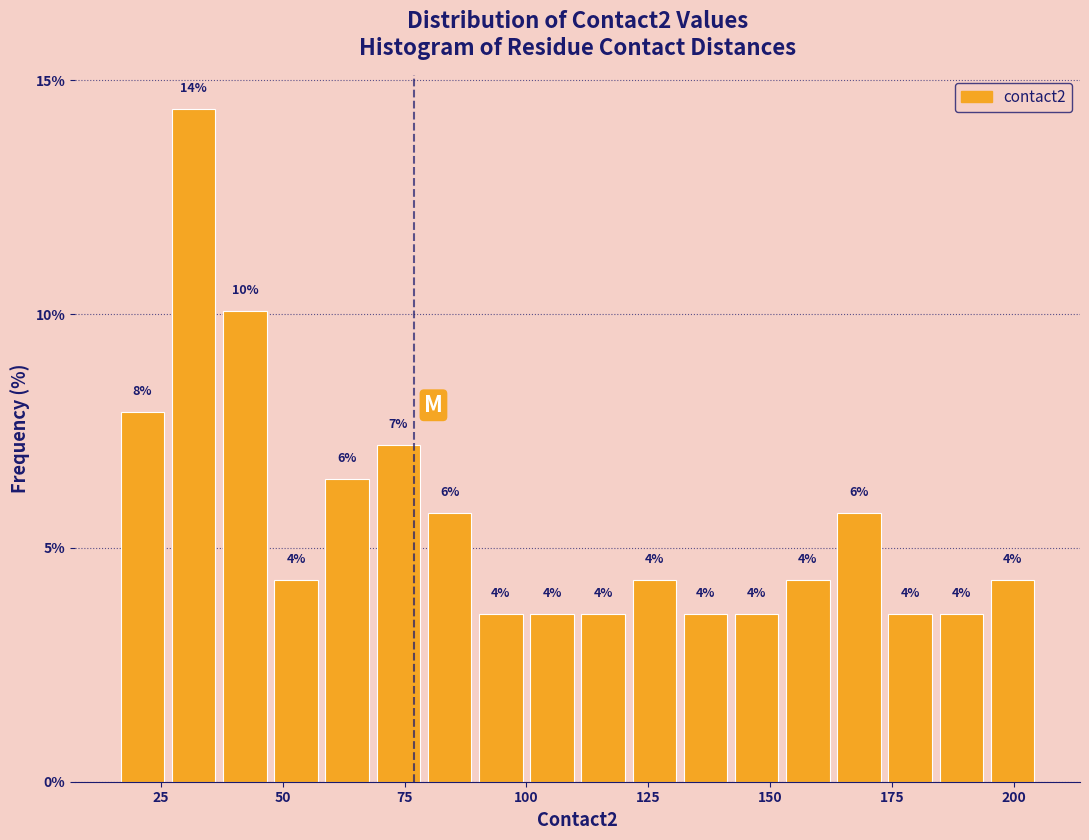

Read against the x-axis, roughly where is the centre of the tallest bar?

30